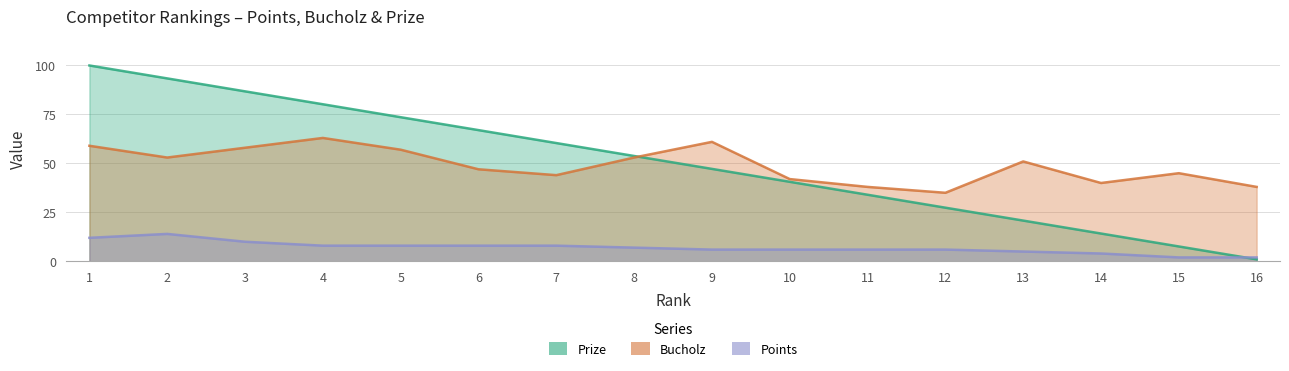

List the labels in order of Prize value, largest first.

1, 2, 3, 4, 5, 6, 7, 8, 9, 10, 11, 12, 13, 14, 15, 16